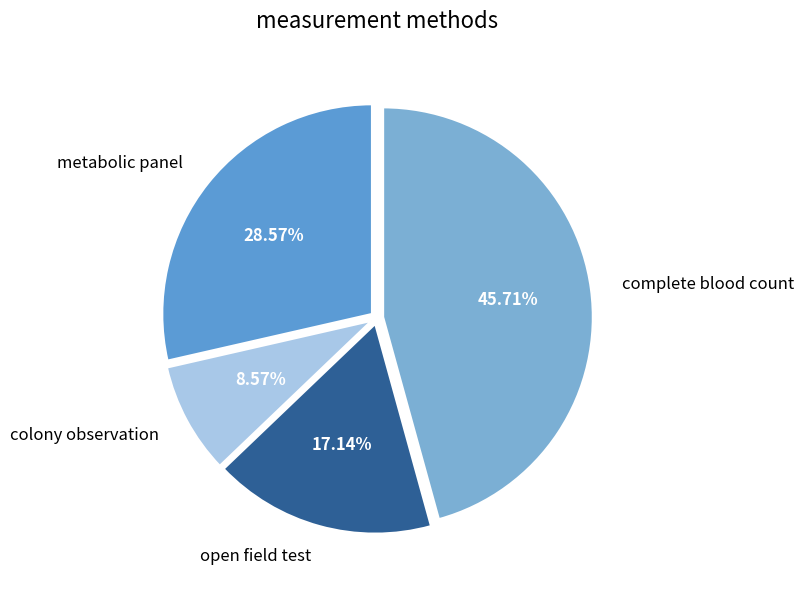

Do complete blood count and metabolic panel together represent more than half of the pie?

Yes